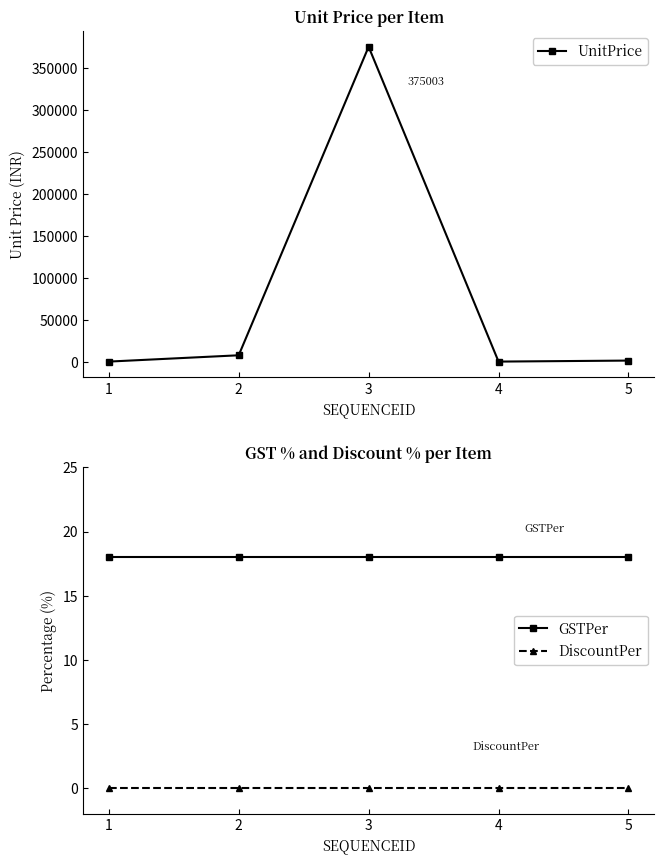

What is the difference between the second highest and minimum values in the UnitPrice series?

7500